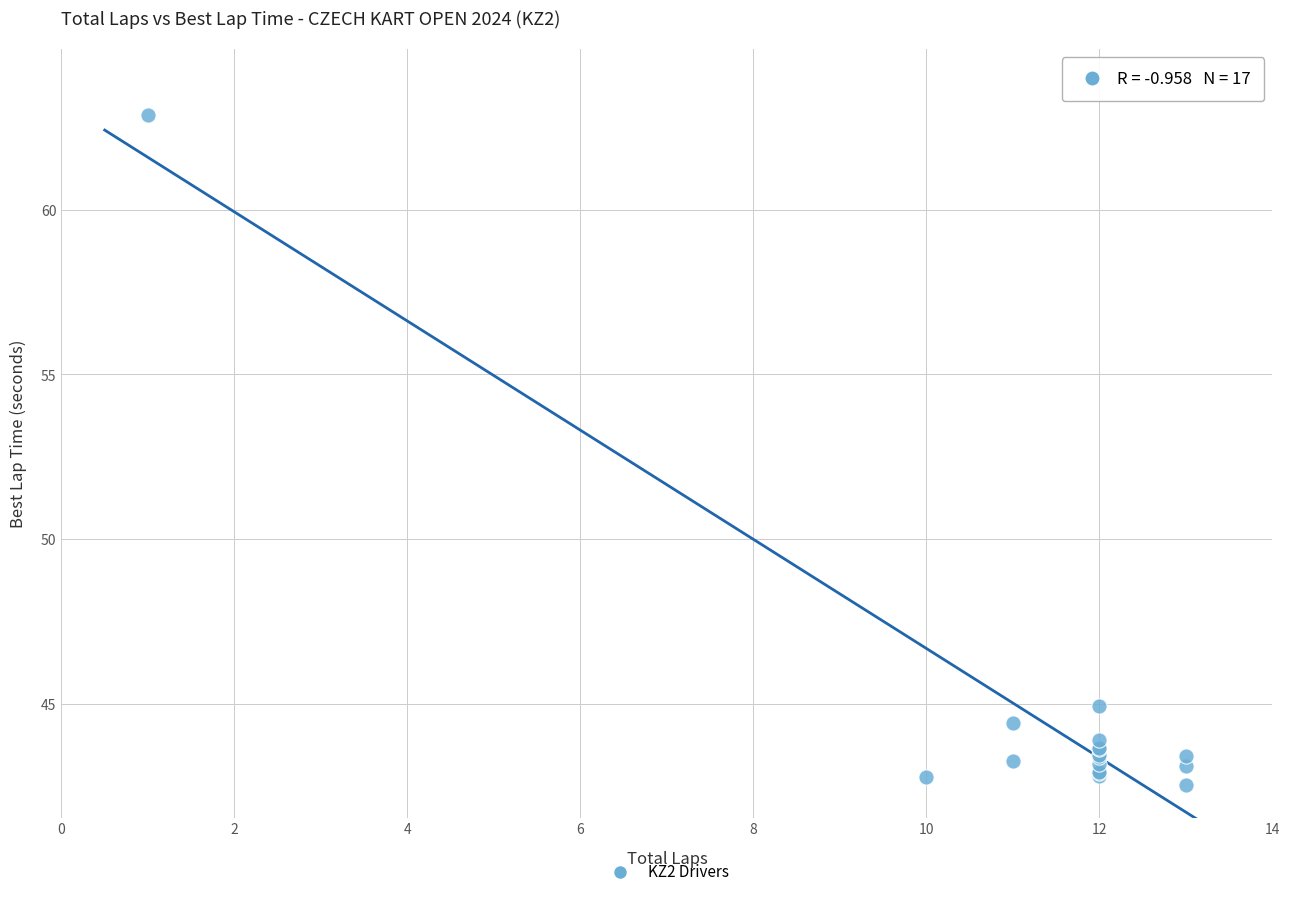

What Y value in the scatter plot is closest to 52?

44.9